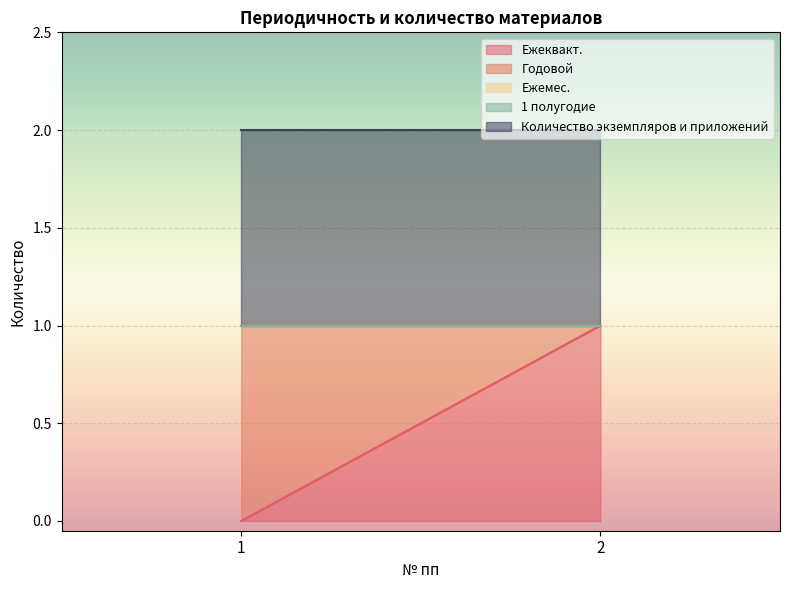

What are all the series names shown in the legend?

Ежеквакт., Годовой, Ежемес., 1 полугодие, Количество экземпляров и приложений